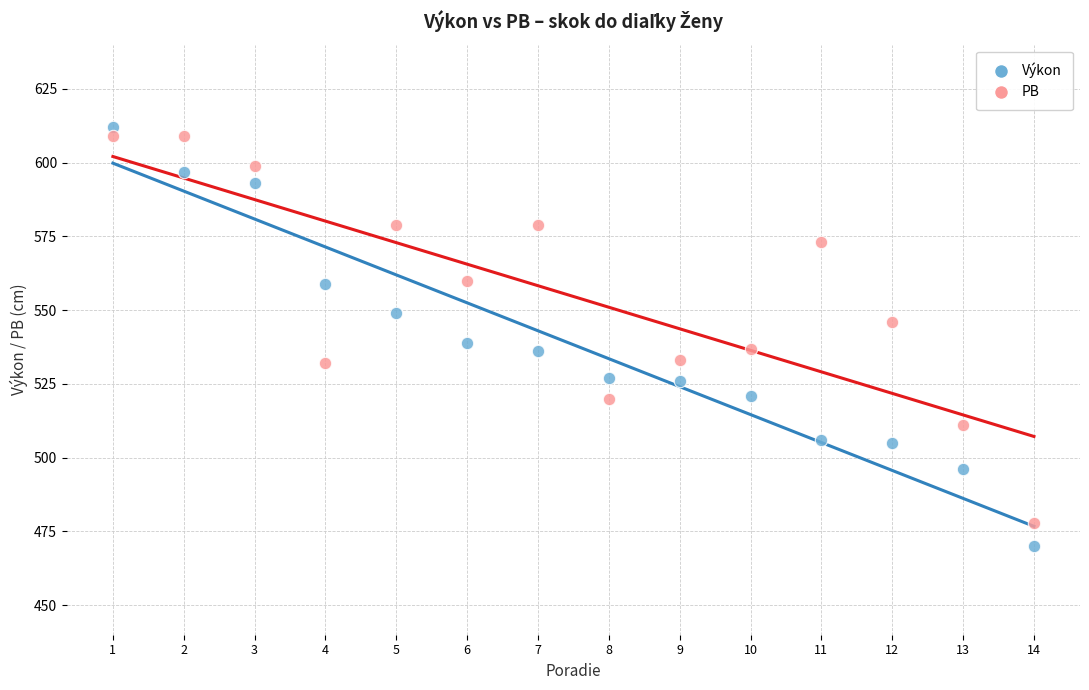

Across all data points, what is the range of Y values (max minus min)?

142